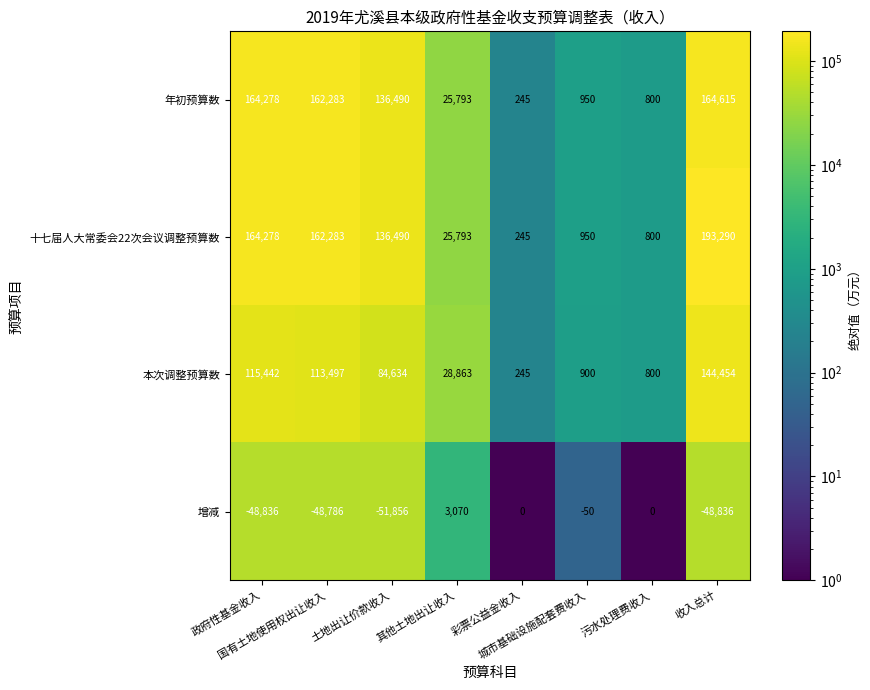

Which series has the largest total across all categories?

十七届人大常委会22次会议调整预算数